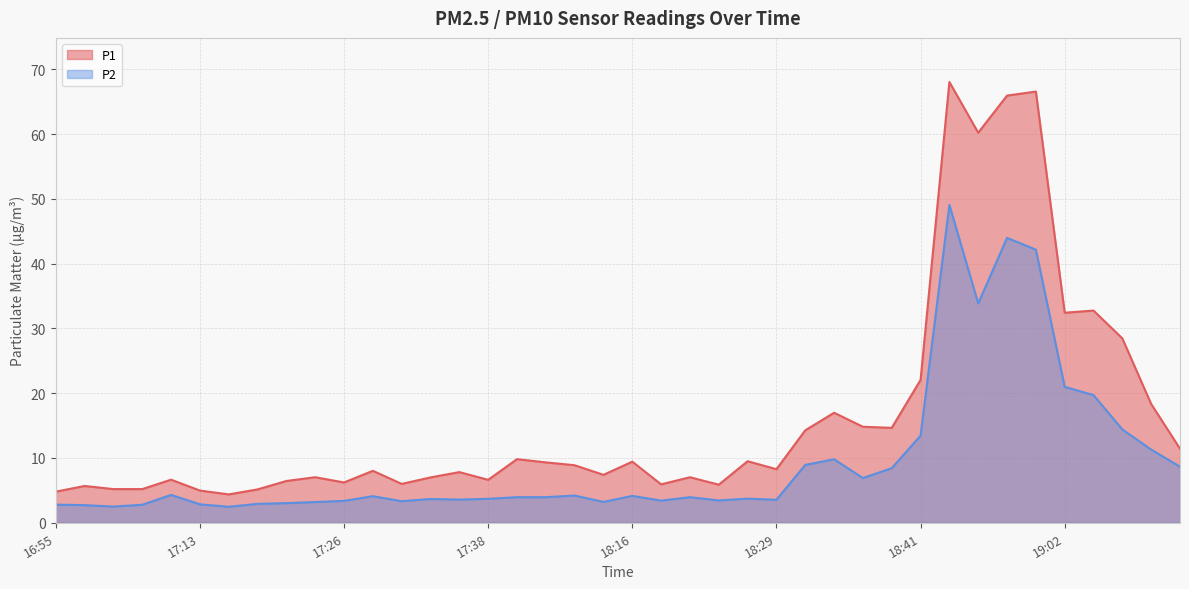

What is the total value across all series at 17:24?

10.2